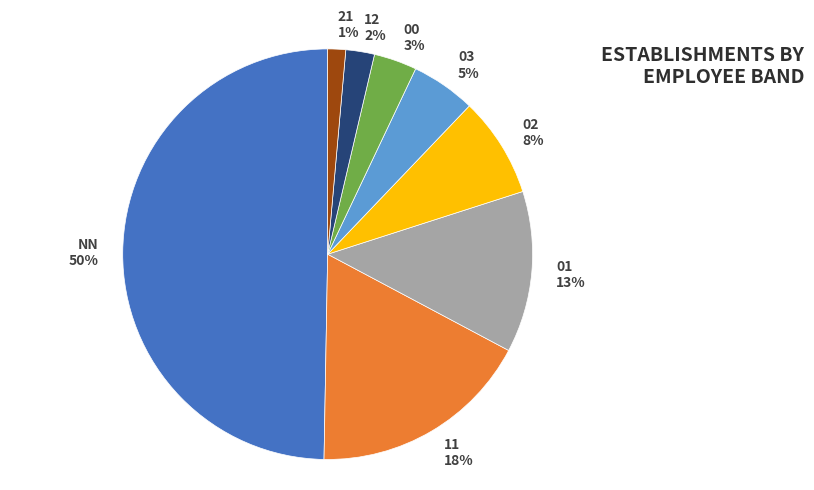

Does 12 account for over 50% of the chart?

No